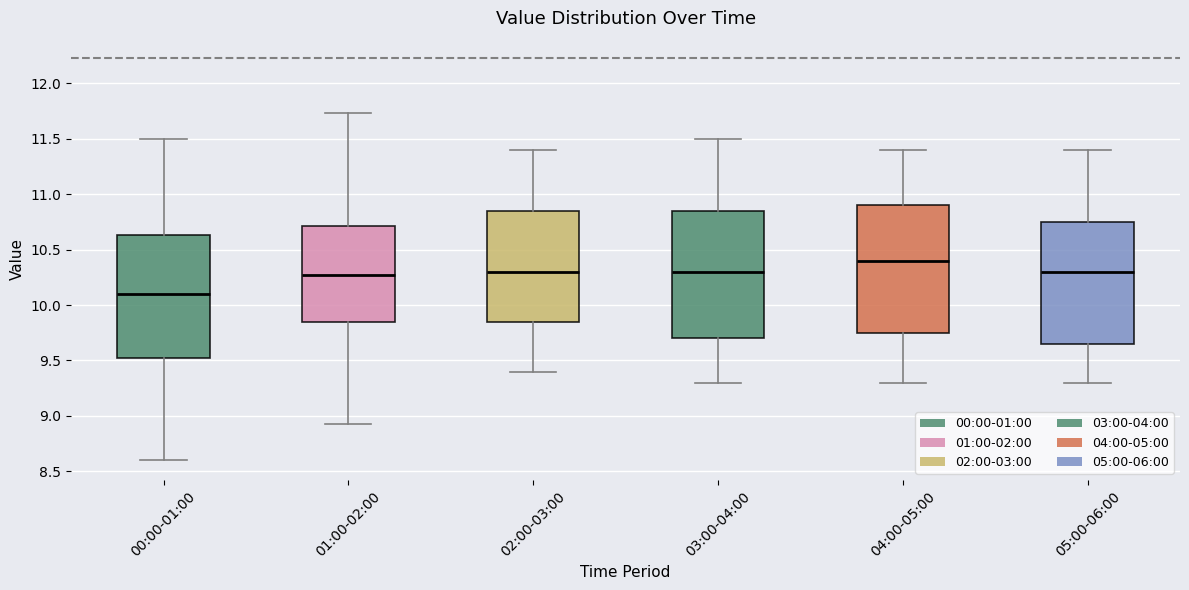

Reading left to right, transcribe this box plot: for each box, give where its median line is, the range the box spans, and where its two whiskers end, as read against the y-axis. The values are not printed on the chart, so give them approximately, as read against the axis.

00:00-01:00: median 10.10, box 9.50 to 10.65, whiskers 8.60 to 11.50
01:00-02:00: median 10.25, box 9.85 to 10.70, whiskers 8.95 to 11.75
02:00-03:00: median 10.30, box 9.85 to 10.85, whiskers 9.40 to 11.40
03:00-04:00: median 10.30, box 9.70 to 10.85, whiskers 9.30 to 11.50
04:00-05:00: median 10.40, box 9.75 to 10.90, whiskers 9.30 to 11.40
05:00-06:00: median 10.30, box 9.65 to 10.75, whiskers 9.30 to 11.40